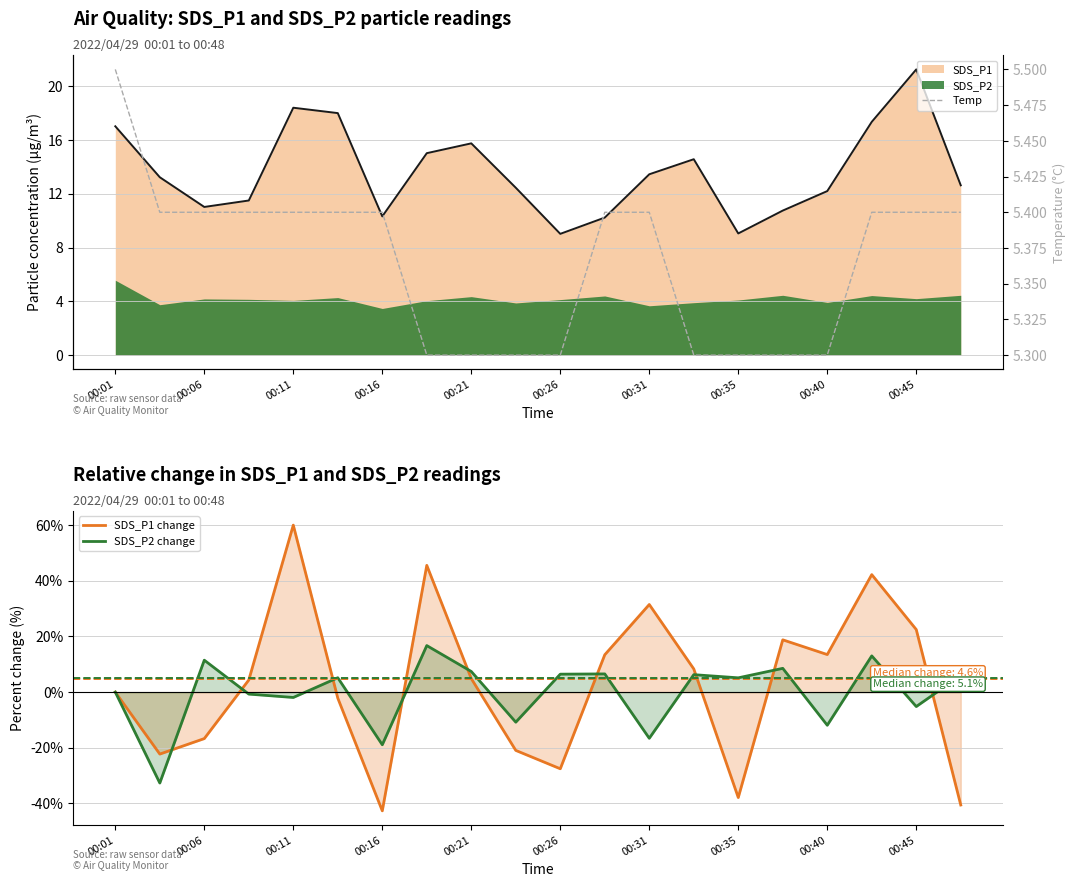

What is the maximum value for SDS_P2 change?

16.7